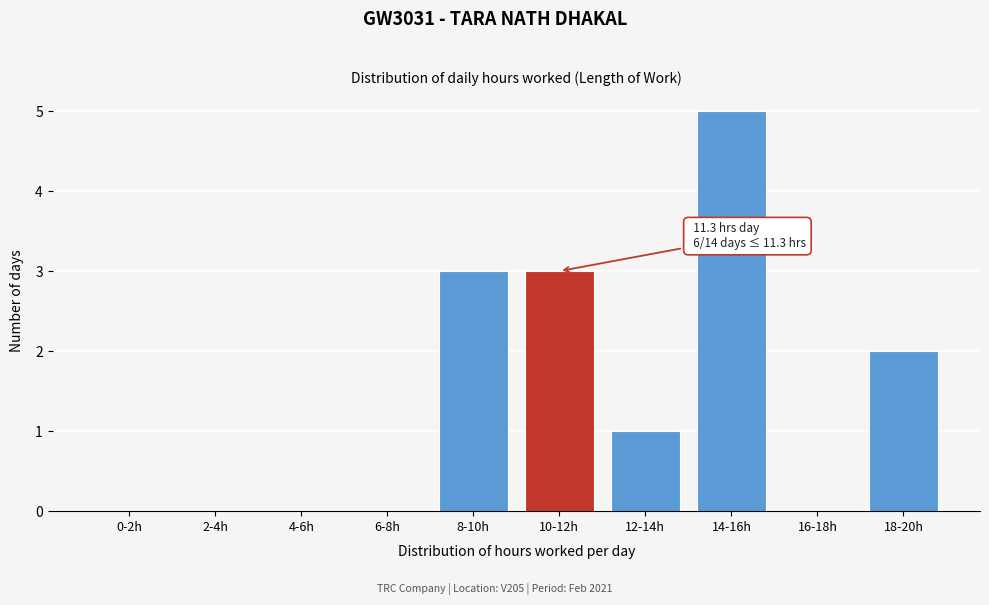

Reading left to right, transcribe all the data shown in this chart.

0-2h=0	2-4h=0	4-6h=0	6-8h=0	8-10h=3	10-12h=3	12-14h=1	14-16h=5	16-18h=0	18-20h=2